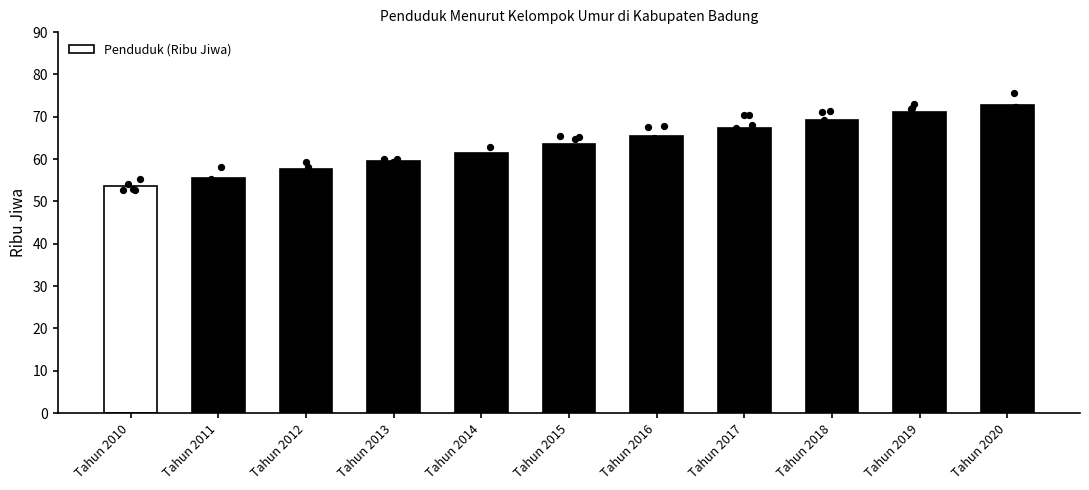

Between Tahun 2016 and Tahun 2011, which is larger?

Tahun 2016